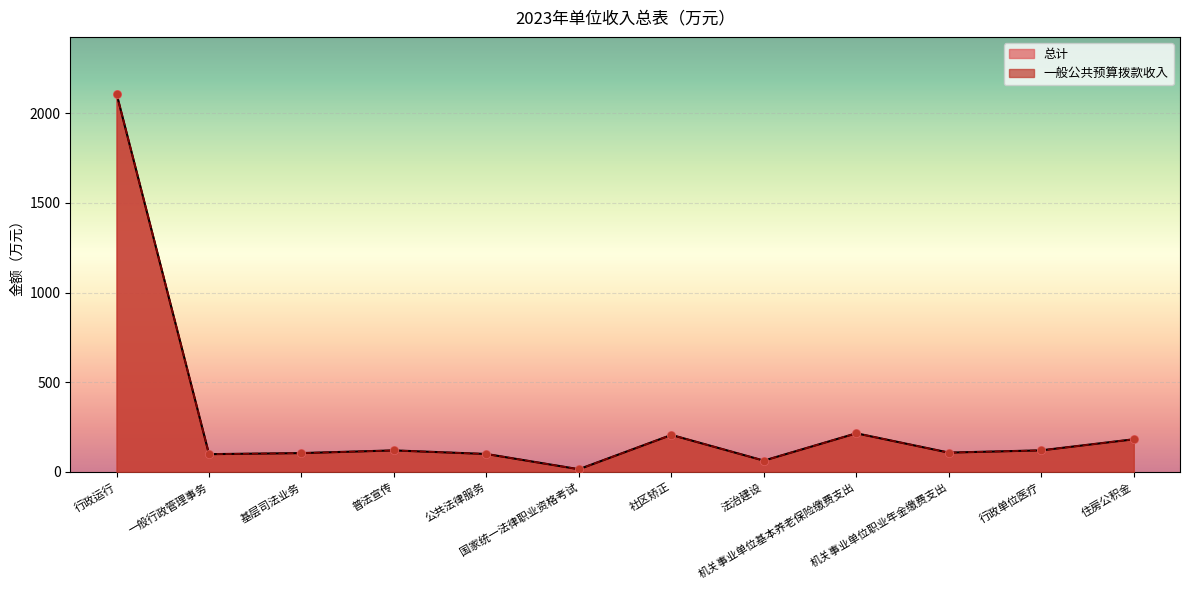

What are all the series names shown in the legend?

总计, 一般公共预算拨款收入